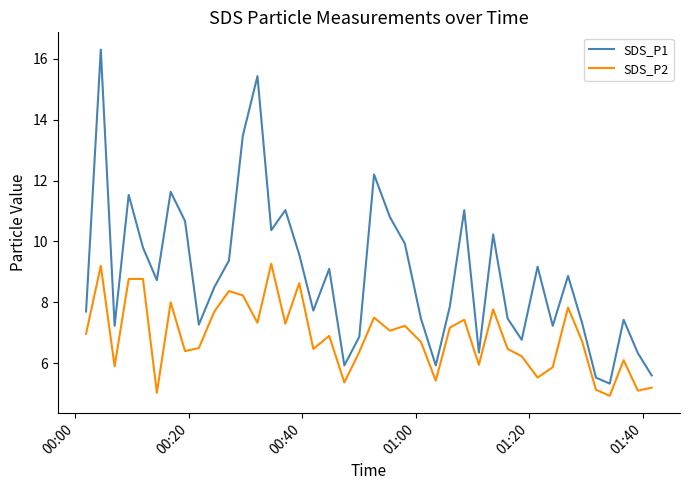

True or false: SDS_P2 and SDS_P1 cross at least once.

False